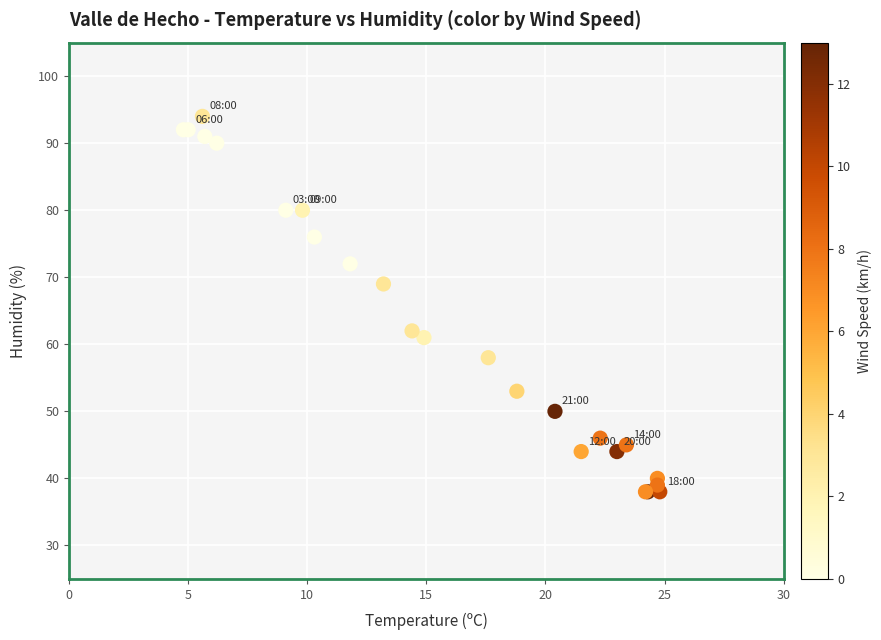

What Y value in the scatter plot is closest to 66?

69